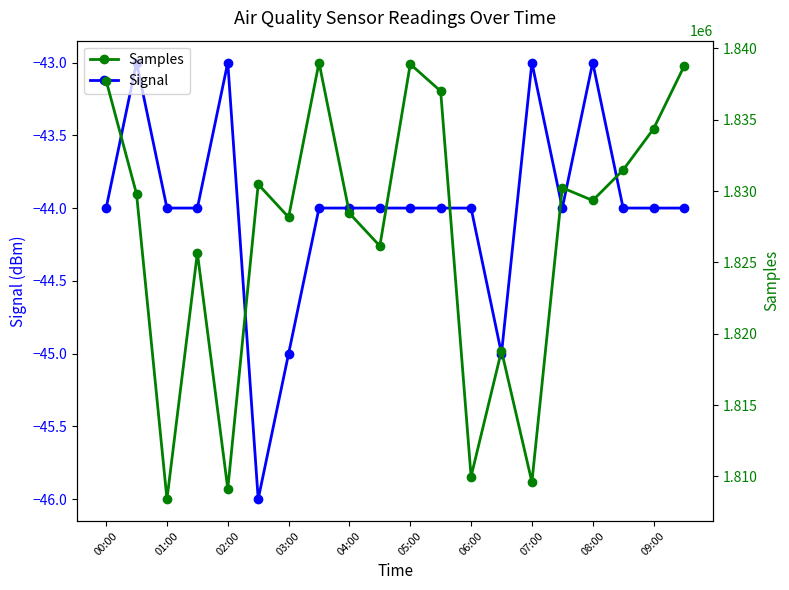

At how many categories does at least one series exceed 590694?

20